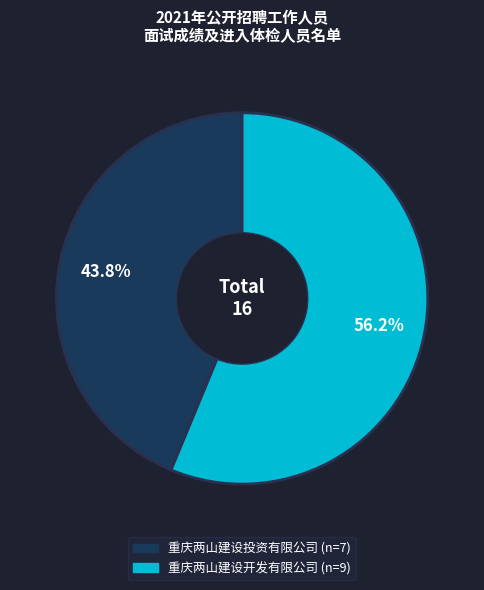

Does any single category account for the majority?

Yes